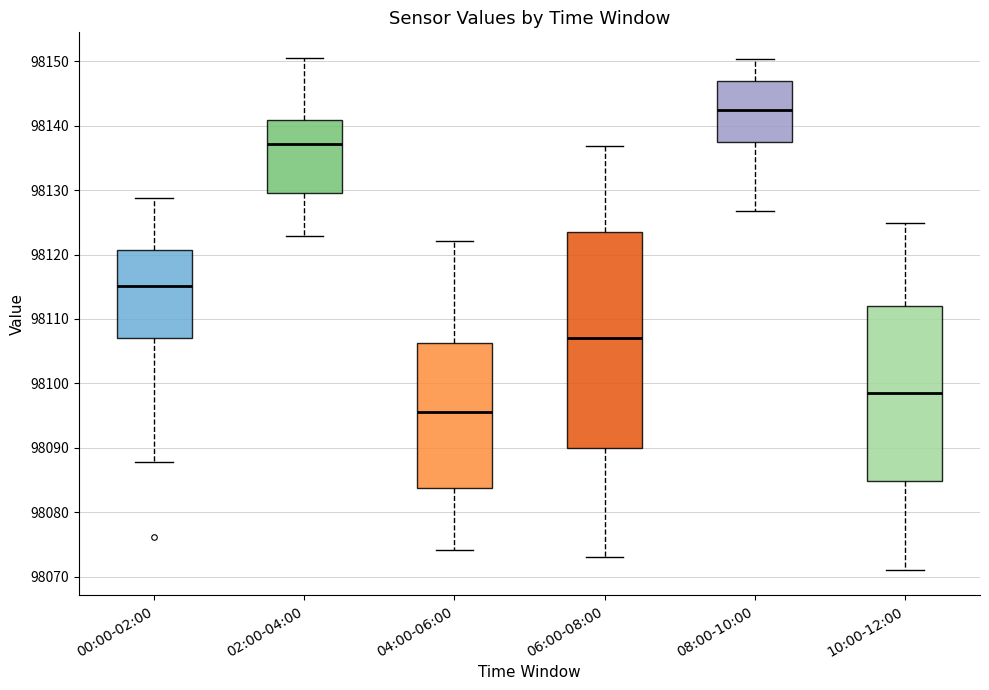

Reading left to right, transcribe this box plot: for each box, give where its median line is, the range the box spans, and where its two whiskers end, as read against the y-axis. The values are not printed on the chart, so give them approximately, as read against the axis.

00:00-02:00: median 98115, box 98107 to 98121, whiskers 98088 to 98129
02:00-04:00: median 98137, box 98130 to 98141, whiskers 98123 to 98150
04:00-06:00: median 98096, box 98084 to 98106, whiskers 98074 to 98122
06:00-08:00: median 98107, box 98090 to 98123, whiskers 98073 to 98137
08:00-10:00: median 98142, box 98137 to 98147, whiskers 98127 to 98150
10:00-12:00: median 98099, box 98085 to 98112, whiskers 98071 to 98125